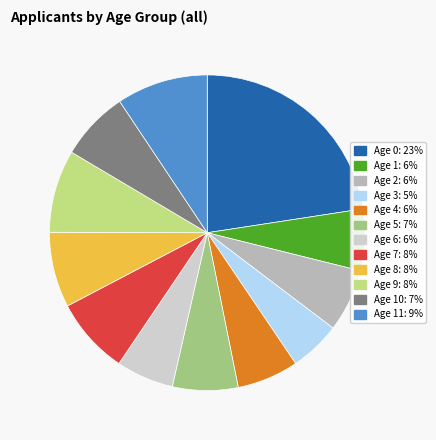

Is there any slice that represents more than half of the pie?

No